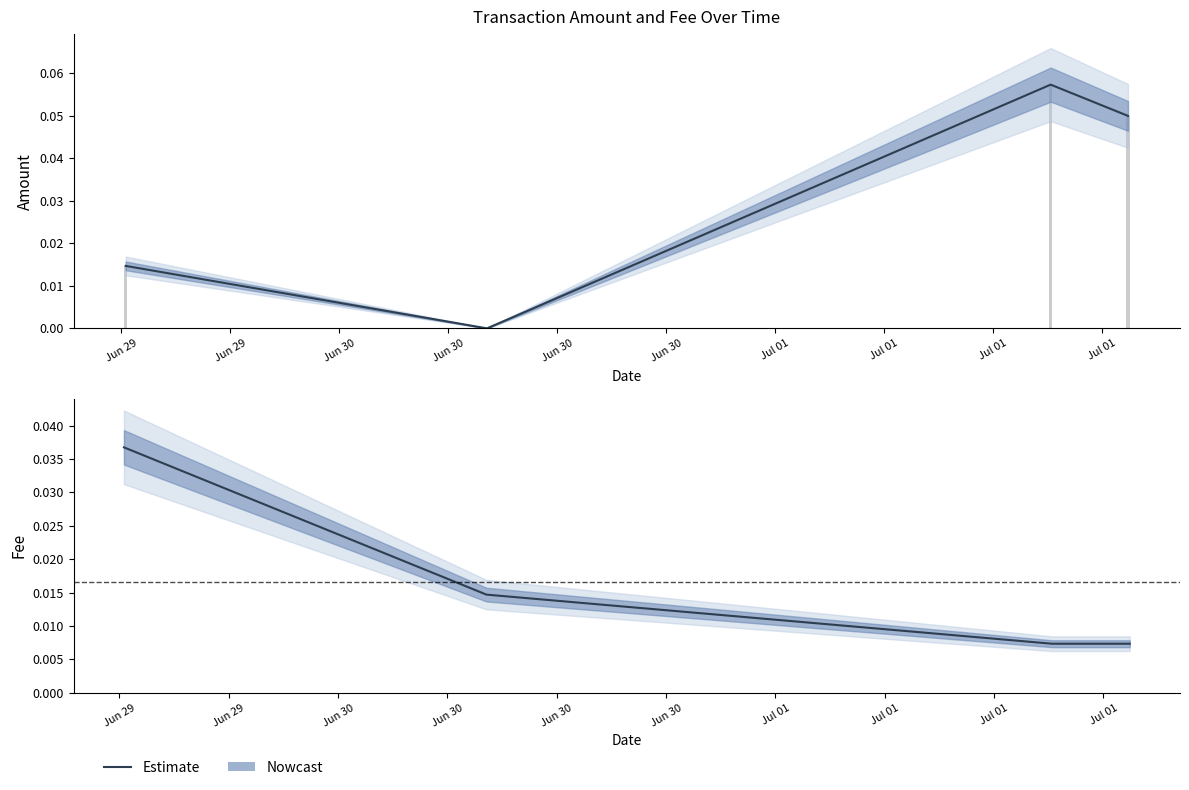

The value at Jun 29 is 0.1. True or false?

False